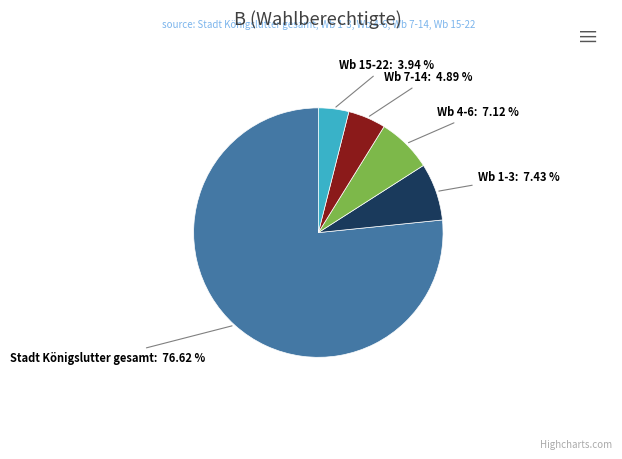

How many slices are in this pie chart?

5